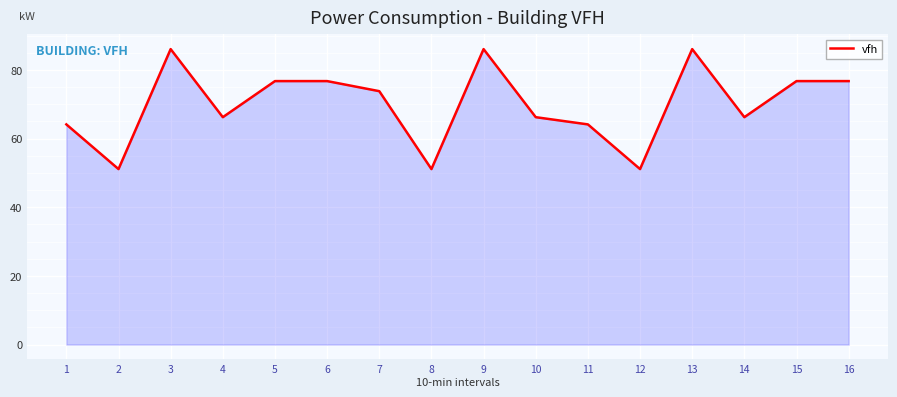

What is the maximum value shown in the chart?

86.1